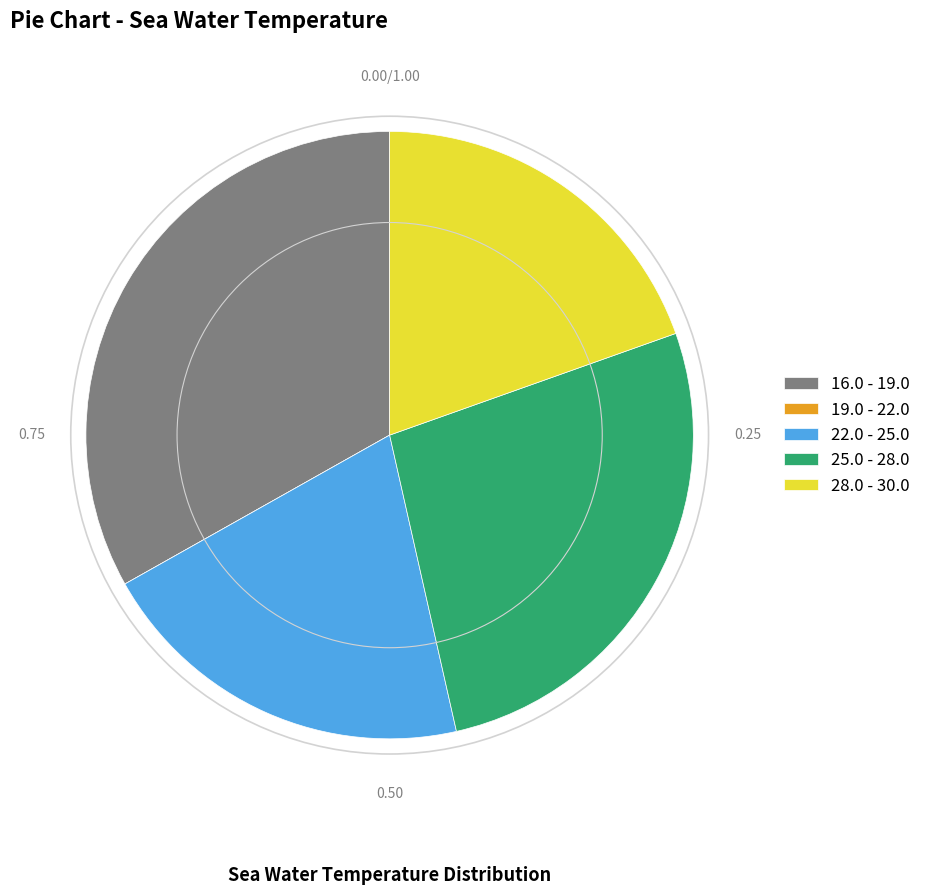

Combined, do 28.0 - 30.0 and 22.0 - 25.0 account for over 50%?

No